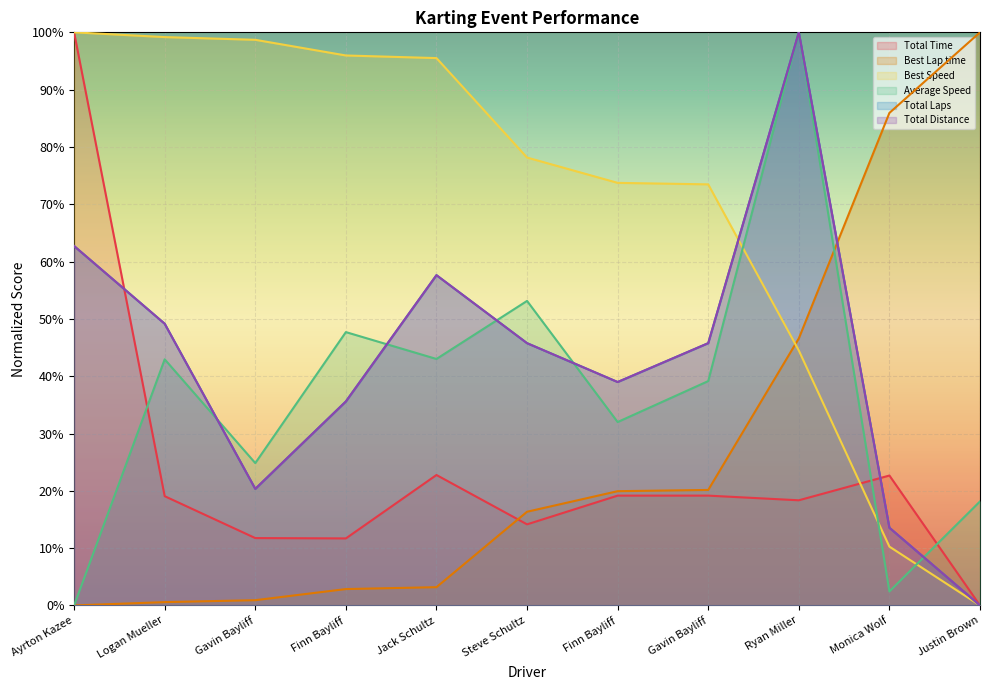

Which has a higher value, Finn Bayliff or Justin Brown?

Finn Bayliff